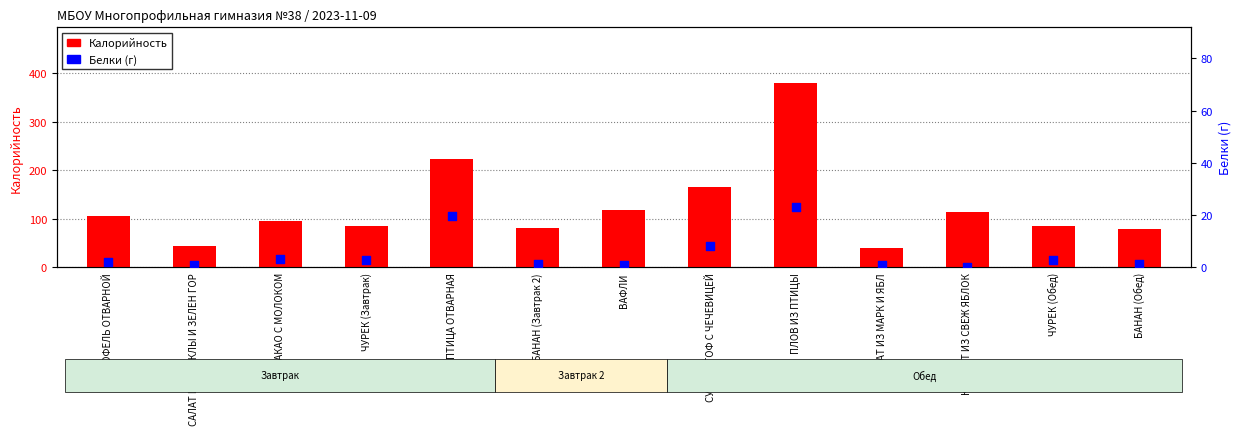

What are all the series names shown in the legend?

Калорийность, Белки (г)